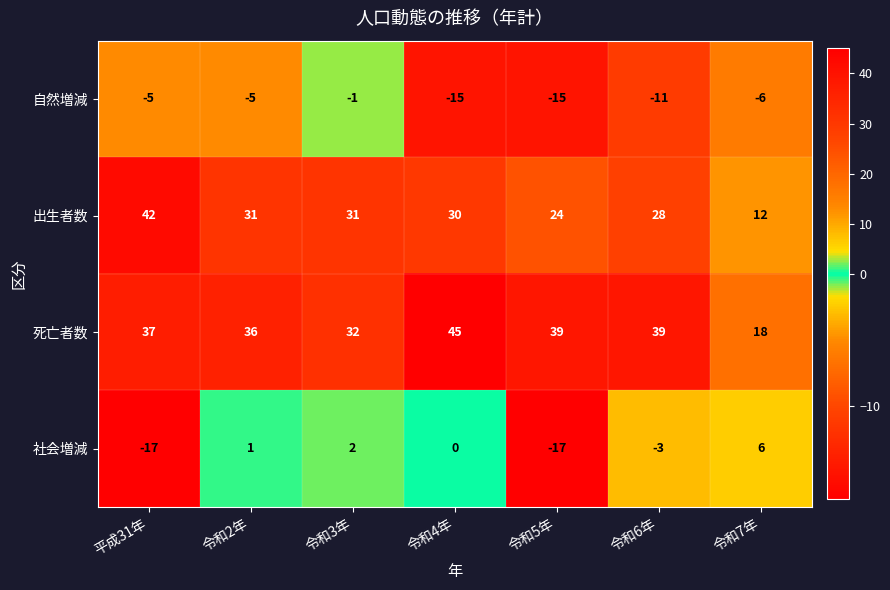

Rank the series by their maximum value, from lowest to highest.

自然増減, 社会増減, 出生者数, 死亡者数